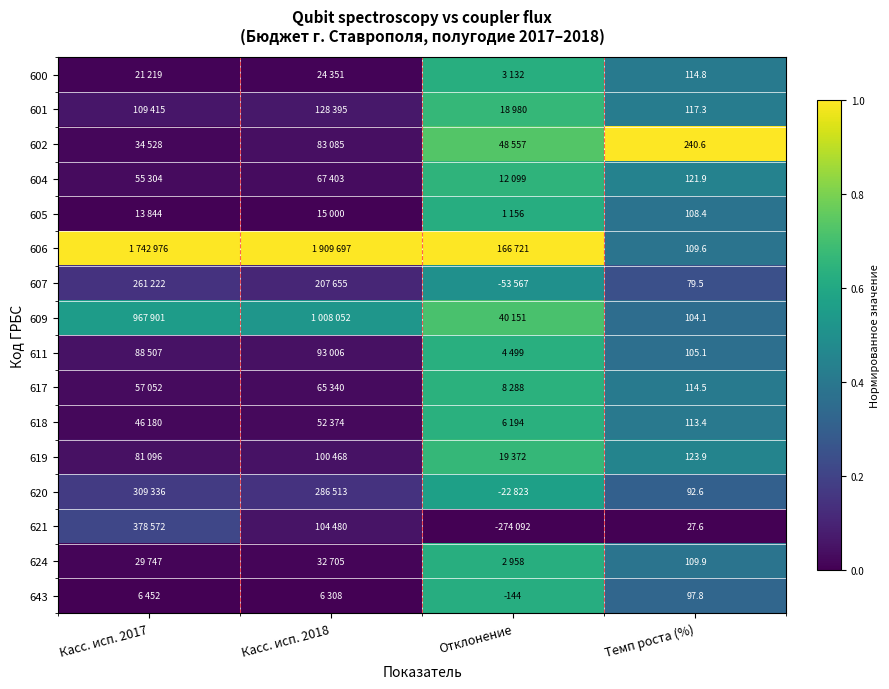

The 620 series shows 0.2 at Касс. исп. 2017. True or false?

True